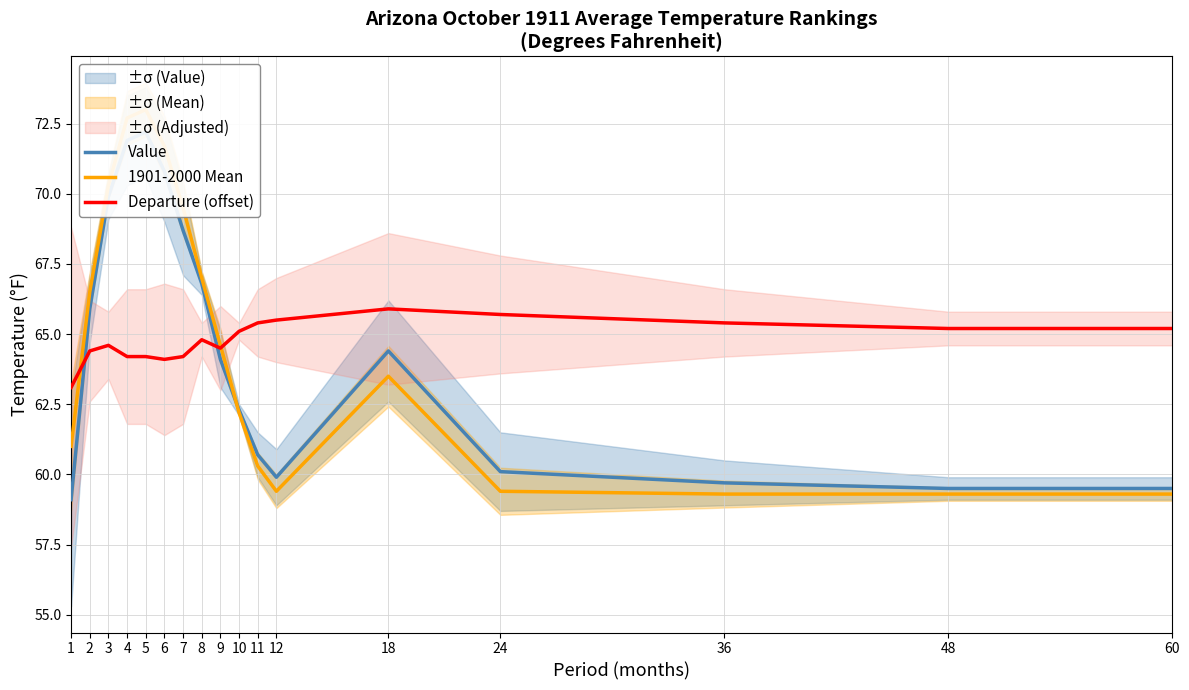

How many values in the 1901-2000 Mean series are below 63?

8